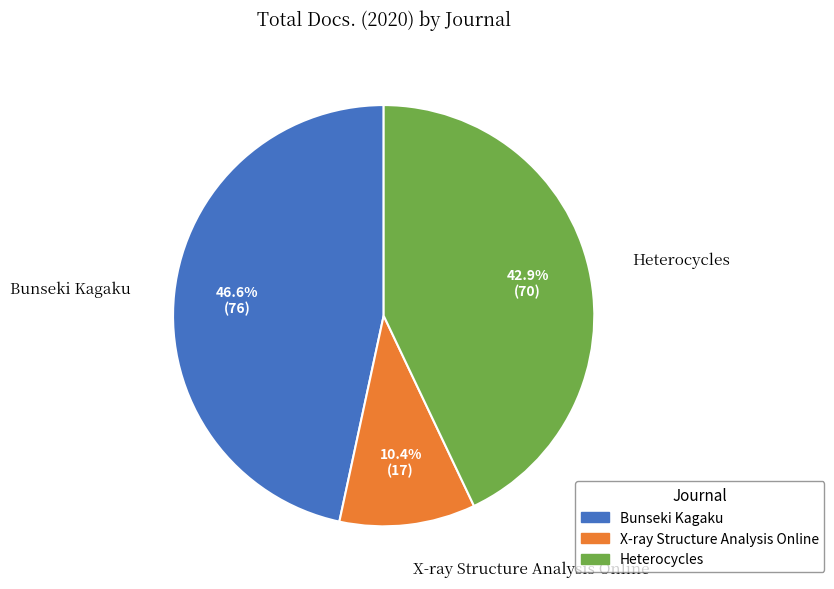

Combined, what portion of the pie is X-ray Structure Analysis Online and Bunseki Kagaku?

57.1%